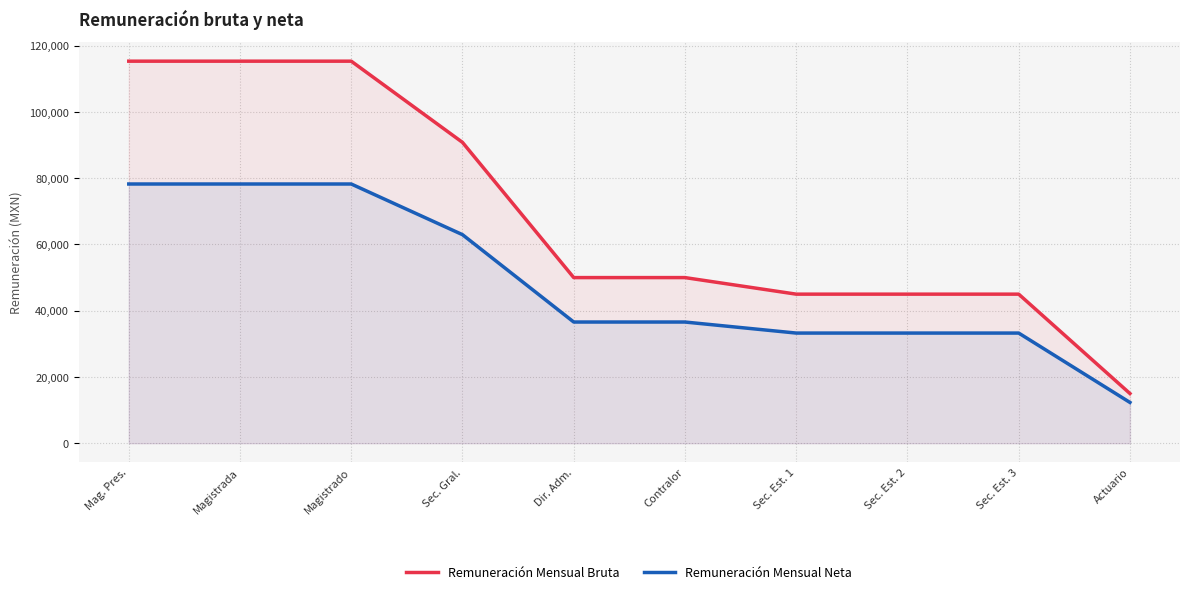

What is the label of the 5th point from the left?

Dir. Adm.